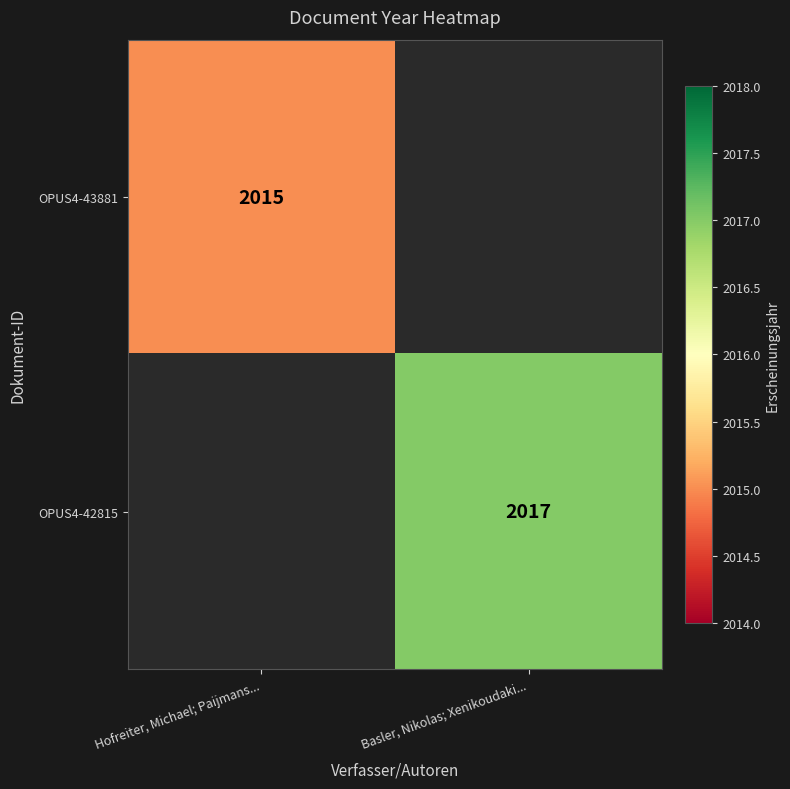

How many categories are shown in the chart?

2